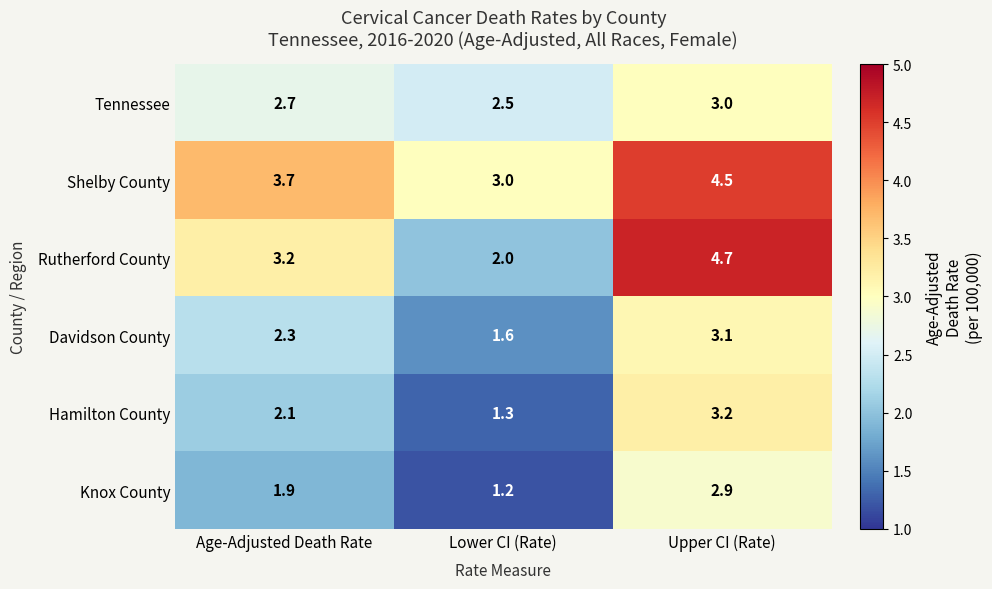

Which series has the widest spread of values?

Rutherford County